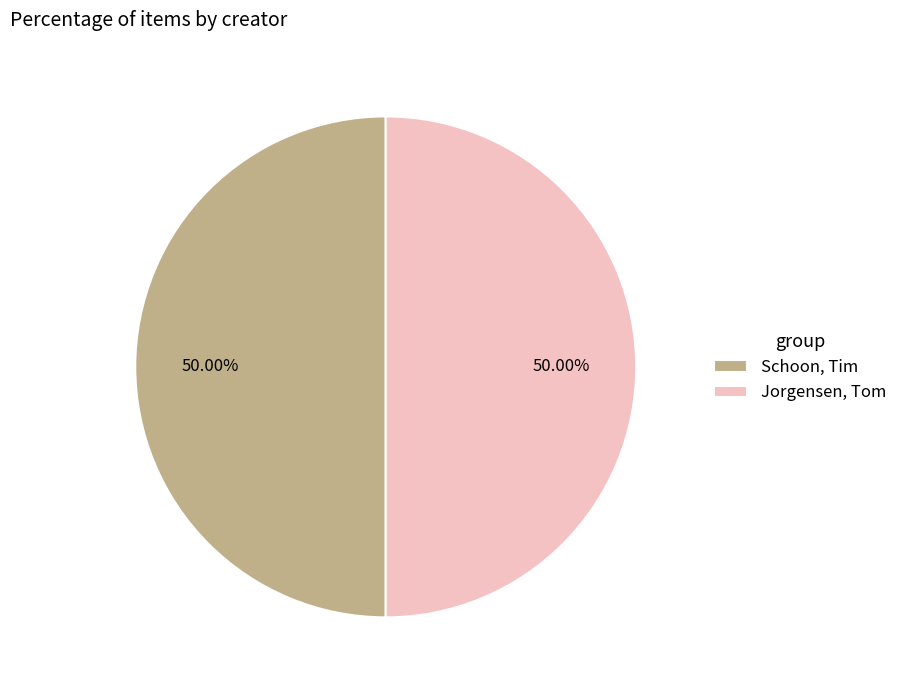

What is the ratio of the value at Jorgensen, Tom to the value at Schoon, Tim?

1.0